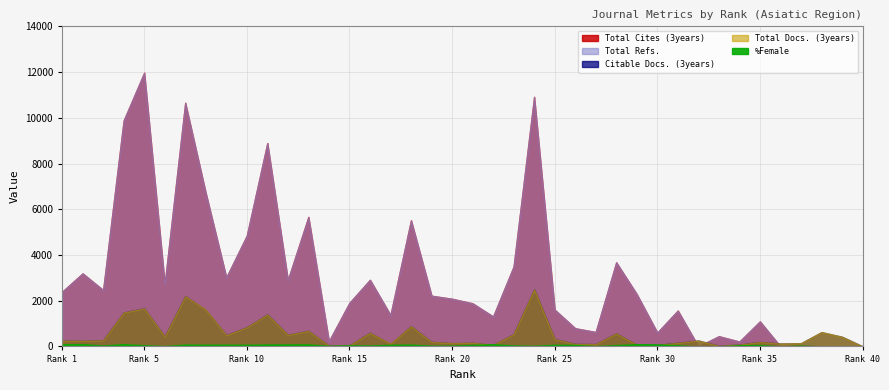

Which category has the lowest value across all series?

32